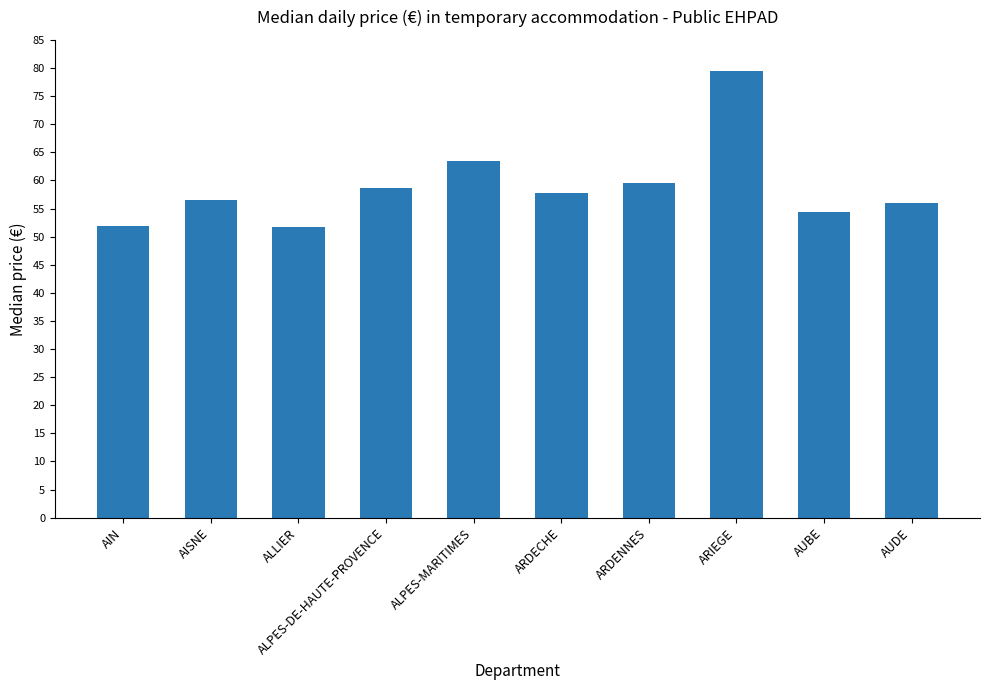

What value does the data have at AUDE?

56.0